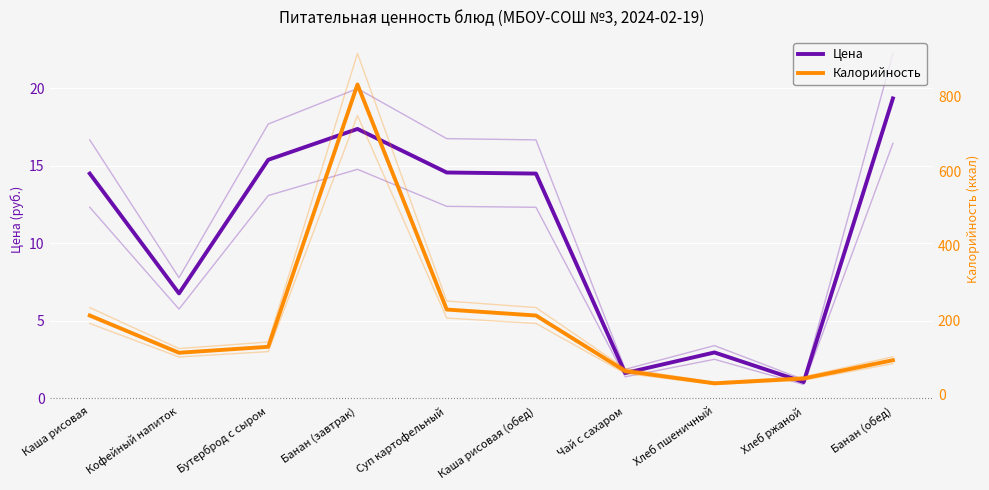

Rank the categories by Цена value from highest to lowest.

Банан (обед), Банан (завтрак), Бутерброд с сыром, Суп картофельный, Каша рисовая, Каша рисовая (обед), Кофейный напиток, Хлеб пшеничный, Чай с сахаром, Хлеб ржаной